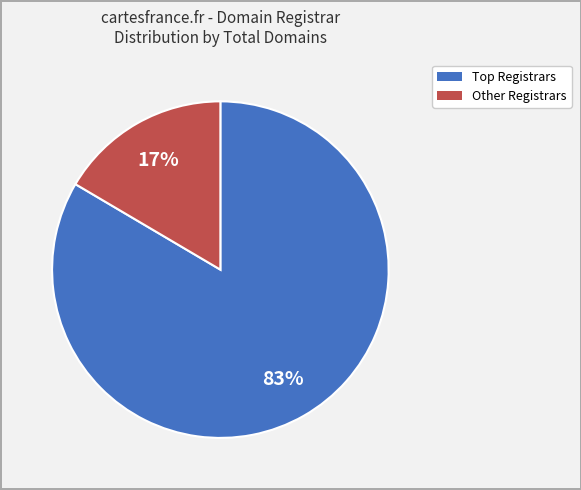

Does any single category account for the majority?

Yes